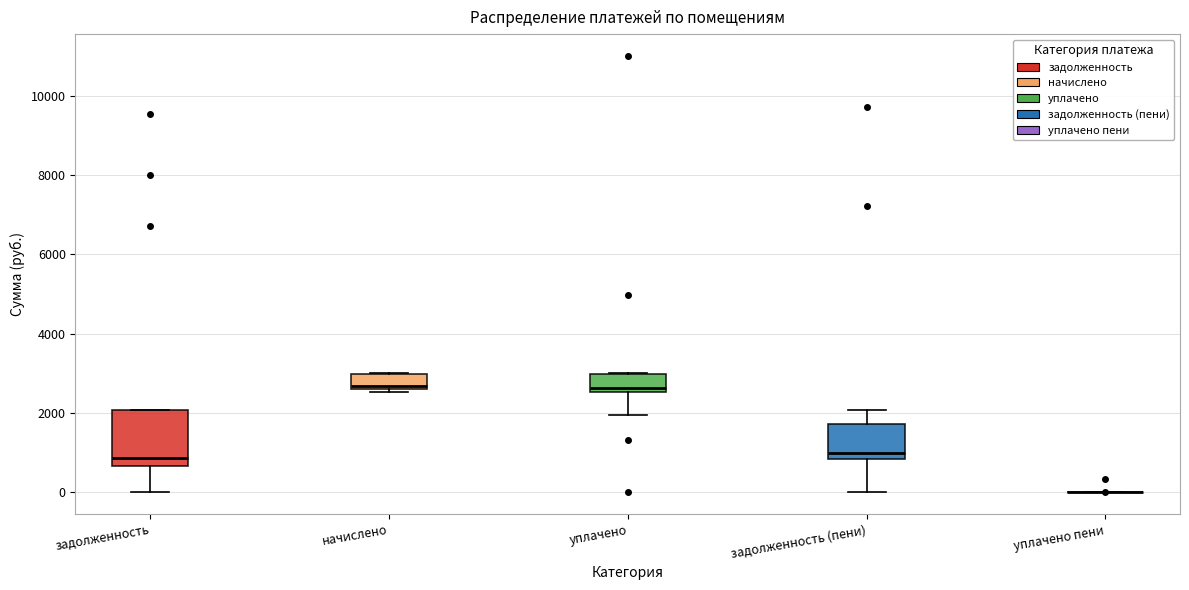

Reading left to right, transcribe this box plot: for each box, give where its median line is, the range the box spans, and where its two whiskers end, as read against the y-axis. The values are not printed on the chart, so give them approximately, as read against the axis.

задолженность: median 800, box 600 to 2000, whiskers 0 to 2000
начислено: median 2600 (just above the box's lower edge), box 2600 to 3000, whiskers 2600 (just below the box's lower edge) to 3000
уплачено: median 2600 (just above the box's lower edge), box 2600 to 3000, whiskers 2000 to 3000
задолженность (пени): median 1000, box 800 to 1800, whiskers 0 to 2000
уплачено пени: box collapsed to a line at 0, whiskers 0 to 0